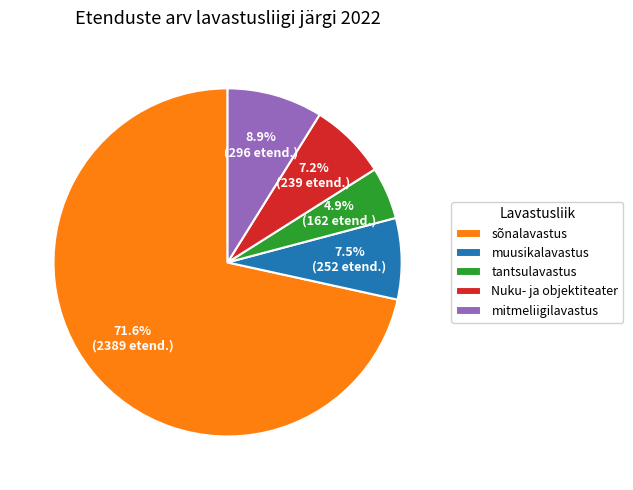

Which slice is the largest?

sõnalavastus